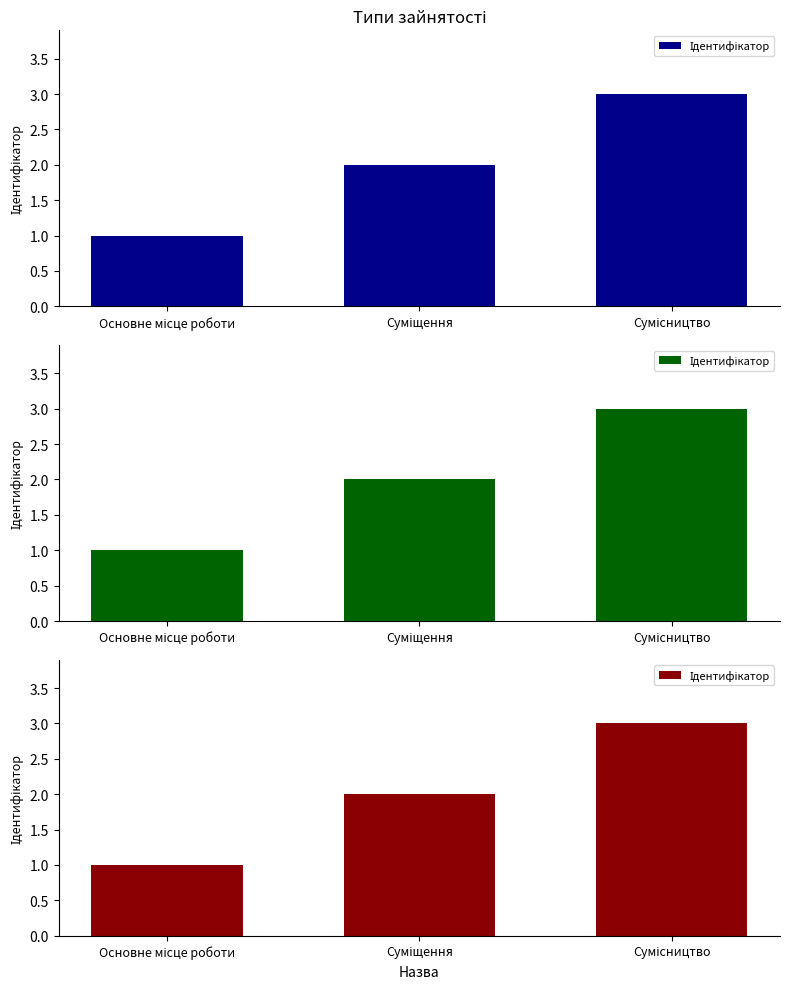

Are the bars horizontal?

No